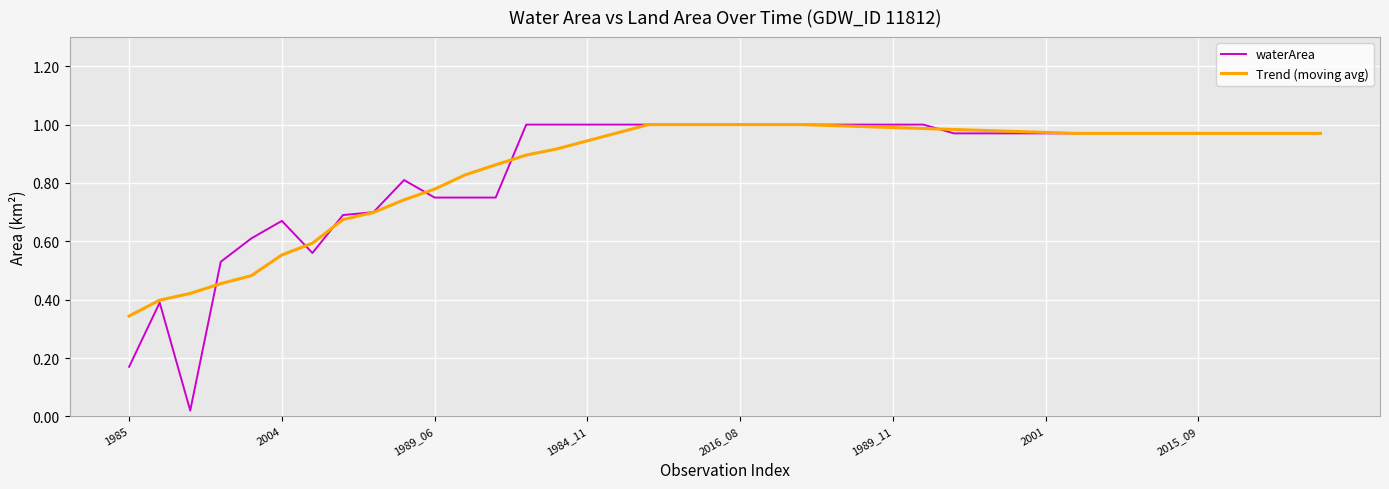

Which series has the largest range (max minus min)?

waterArea